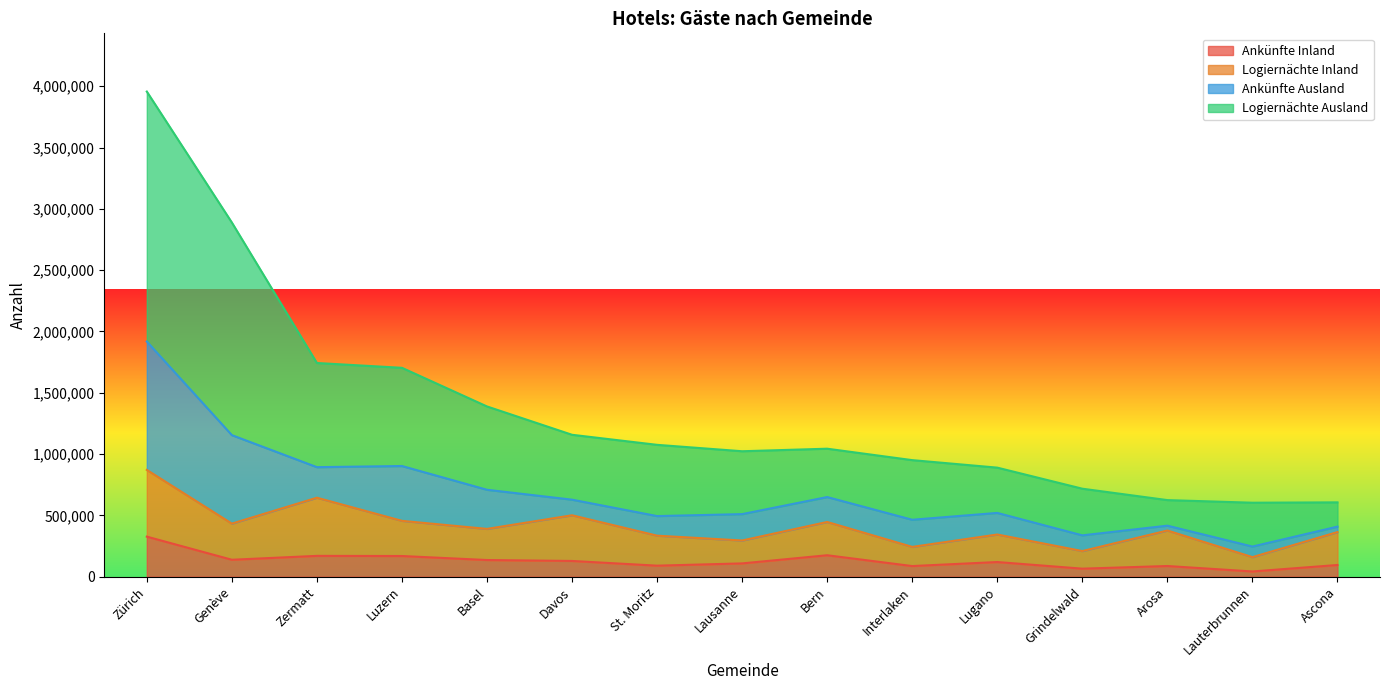

What is the difference between the highest and lowest values at Lugano?

769918